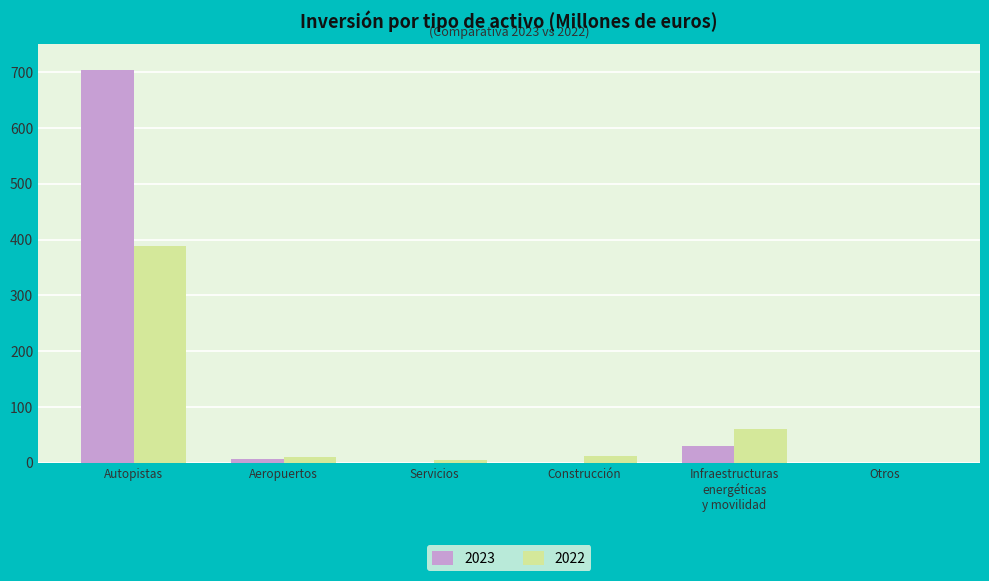

The 2023 series shows -232 at Servicios. True or false?

False